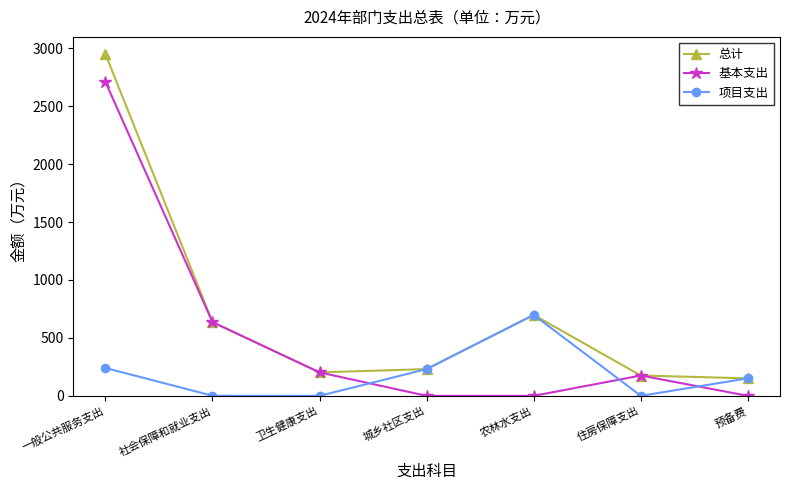

True or false: 项目支出 and 基本支出 cross at least once.

True